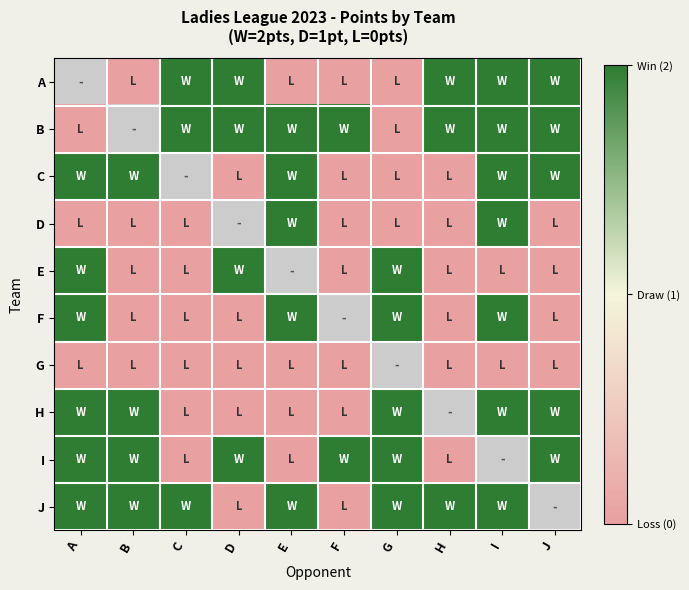

How many values in the A series are below 2?

4